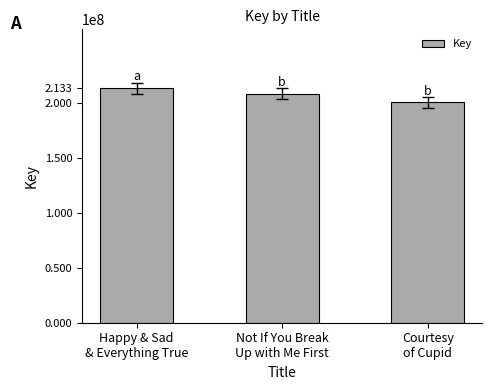

The chart shows a value of 200258295 at Courtesy
of Cupid. True or false?

True